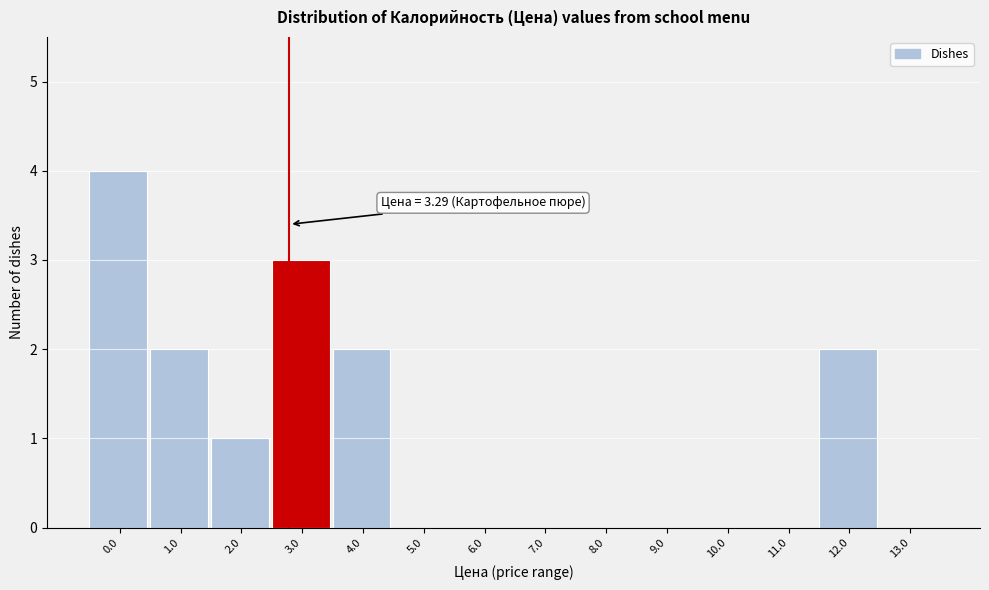

Reading left to right, transcribe all the data shown in this chart.

0.0=4	1.0=2	2.0=1	3.0=3	4.0=2	5.0=0	6.0=0	7.0=0	8.0=0	9.0=0	10.0=0	11.0=0	12.0=2	13.0=0